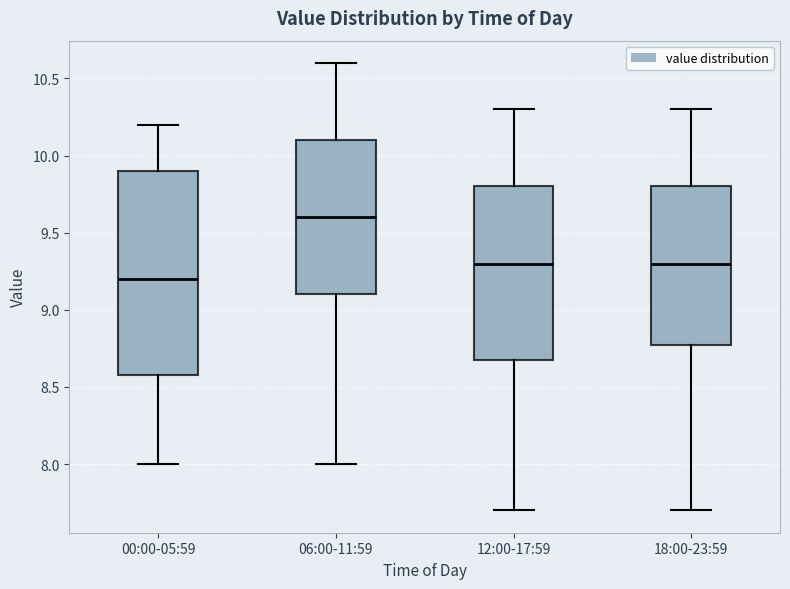

Comparing the boxes themselves (not the whiskers), which one is the tallest?

00:00-05:59